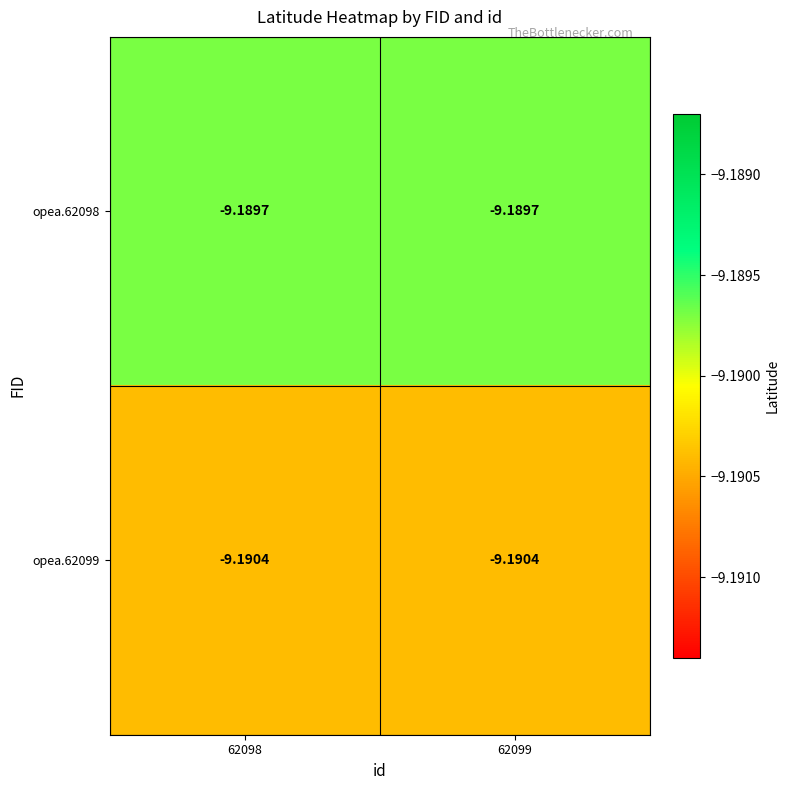

List the series in order of their overall mean, highest first.

opea.62098, opea.62099